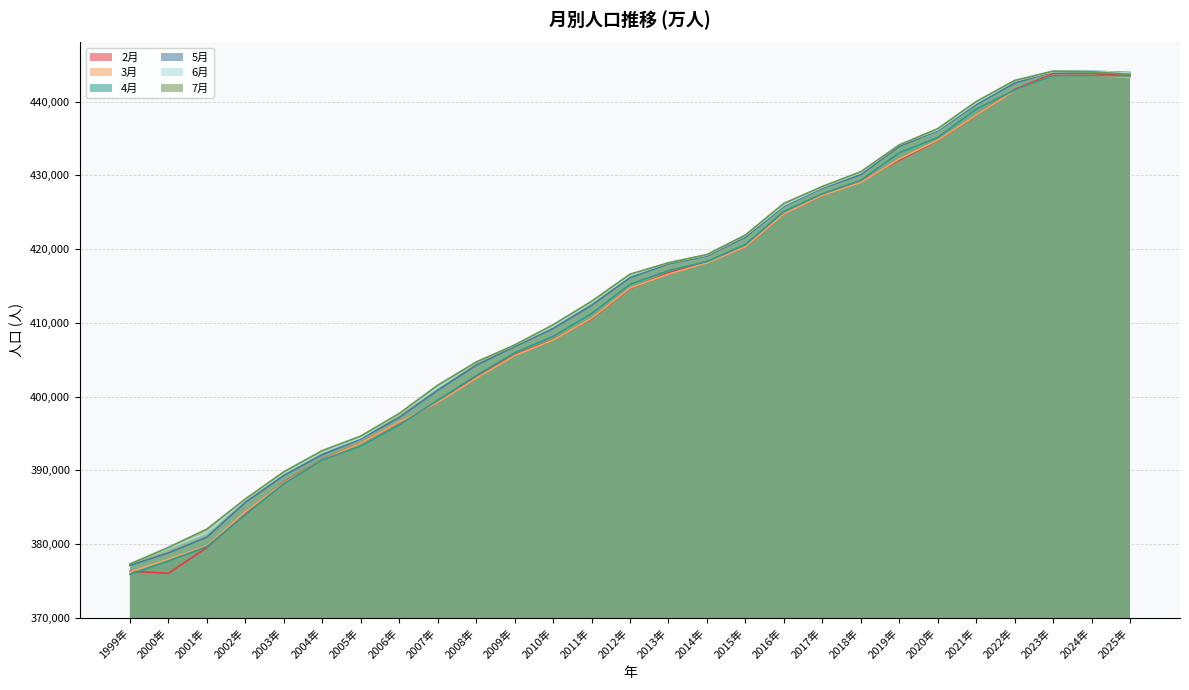

Reading left to right, transcribe all the data shown in this chart.

2月: 1999年=376332	2000年=376050	2001年=379540	2002年=384222	2003年=388422	2004年=391488	2005年=393725	2006年=396495	2007年=399182	2008年=402707	2009年=405672	2010年=407731	2011年=410532	2012年=414647	2013年=416784	2014年=418302	2015年=420254	2016年=424746	2017年=427248	2018年=429205	2019年=432053	2020年=434698	2021年=438101	2022年=441643	2023年=443766	2024年=443748	2025年=443533
3月: 1999年=376220	2000年=377965	2001年=379786	2002年=384372	2003年=388329	2004年=391434	2005年=393707	2006年=396544	2007年=399183	2008年=402499	2009年=405565	2010年=407665	2011年=410615	2012年=414722	2013年=416611	2014年=418127	2015年=420294	2016年=424744	2017年=427268	2018年=429047	2019年=432223	2020年=434752	2021年=438149	2022年=441500	2023年=443544	2024年=443556	2025年=443269
4月: 1999年=375915	2000年=377715	2001年=379653	2002年=383982	2003年=388200	2004年=391417	2005年=393301	2006年=396153	2007年=399503	2008年=402842	2009年=405939	2010年=408161	2011年=411255	2012年=415211	2013年=417070	2014年=418308	2015年=420619	2016年=425105	2017年=427501	2018年=429317	2019年=433060	2020年=435121	2021年=438968	2022年=441547	2023年=443515	2024年=443523	2025年=443488
5月: 1999年=377116	2000年=378822	2001年=380952	2002年=385653	2003年=389306	2004年=392131	2005年=394256	2006年=397167	2007年=400853	2008年=404239	2009年=406768	2010年=409227	2011年=412364	2012年=416113	2013年=417993	2014年=419060	2015年=421604	2016年=425805	2017年=428238	2018年=430076	2019年=433910	2020年=436040	2021年=439566	2022年=442500	2023年=444044	2024年=444100	2025年=443938
6月: 1999年=377387	2000年=379443	2001年=381542	2002年=386062	2003年=389626	2004年=392479	2005年=394418	2006年=397654	2007年=401235	2008年=404678	2009年=406966	2010年=409527	2011年=412752	2012年=416418	2013年=418127	2014年=419193	2015年=421818	2016年=425953	2017年=428374	2018年=430349	2019年=434126	2020年=436167	2021年=439801	2022年=442783	2023年=444053	2024年=444145	2025年=443852
7月: 1999年=377295	2000年=379572	2001年=382042	2002年=386133	2003年=389813	2004年=392679	2005年=394656	2006年=397715	2007年=401545	2008年=404681	2009年=406999	2010年=409737	2011年=412922	2012年=416599	2013年=418143	2014年=419260	2015年=421907	2016年=426193	2017年=428484	2018年=430485	2019年=434110	2020年=436322	2021年=439994	2022年=442857	2023年=444122	2024年=444046	2025年=443682